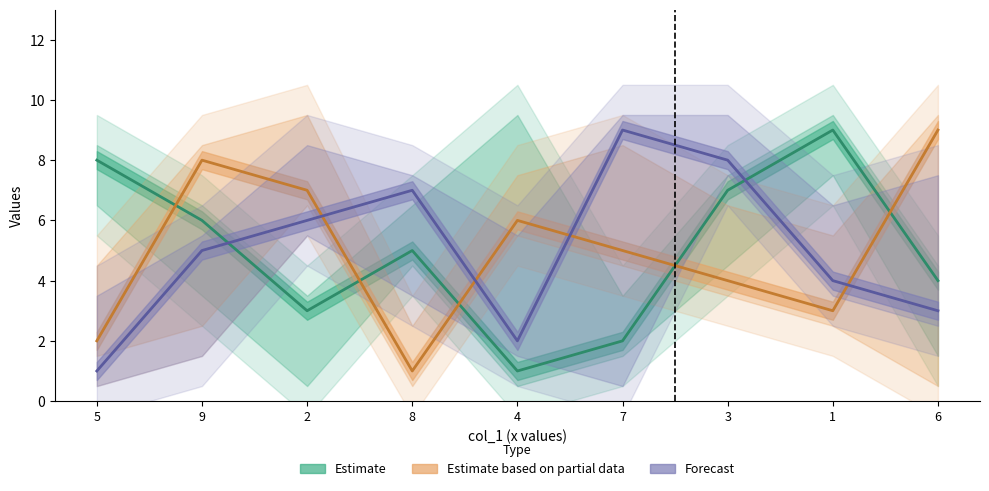

How many col_5 values are between 3 and 7?

5